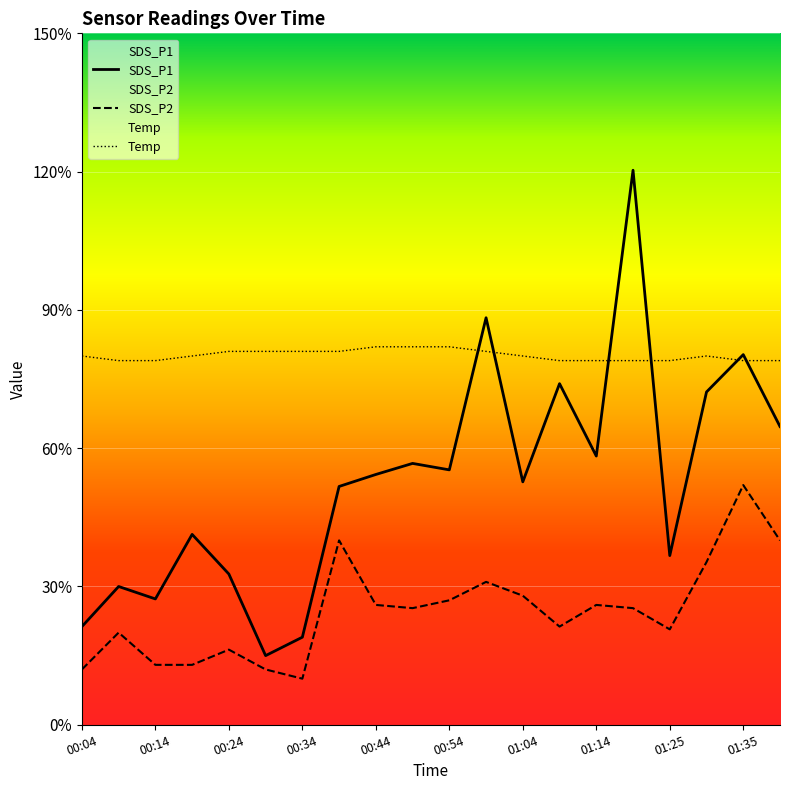

In SDS_P2, how many points are lower than both neighbors (excluding endpoints)?

4